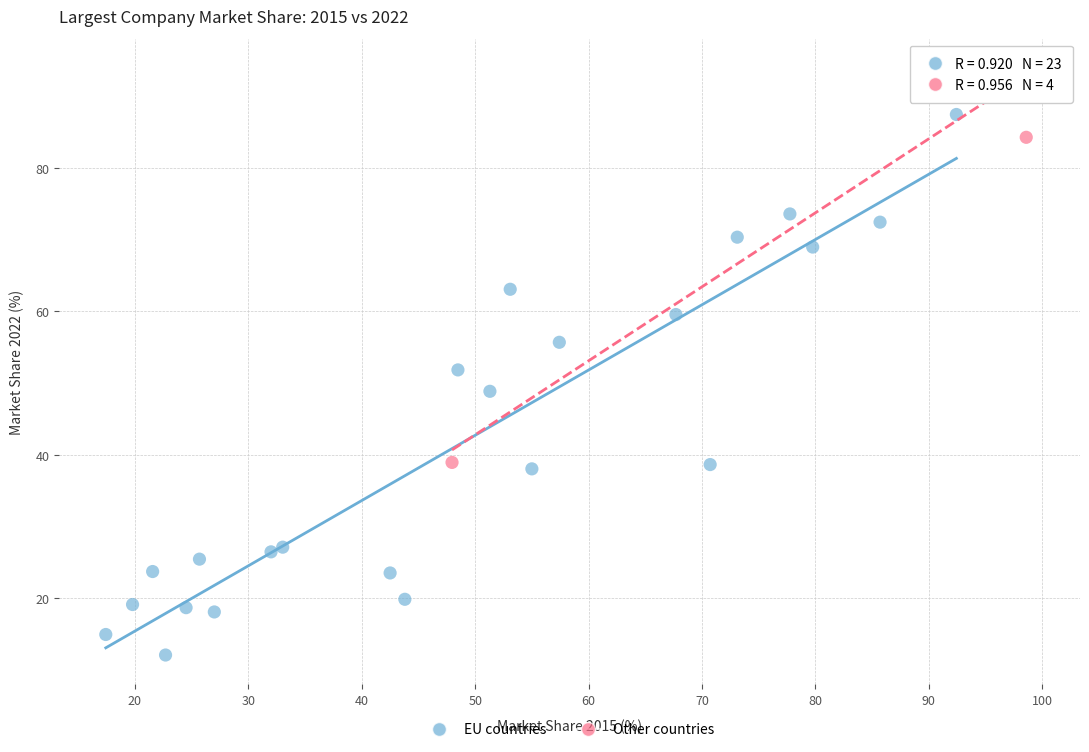

What are all the series names shown in the legend?

EU countries, Other countries